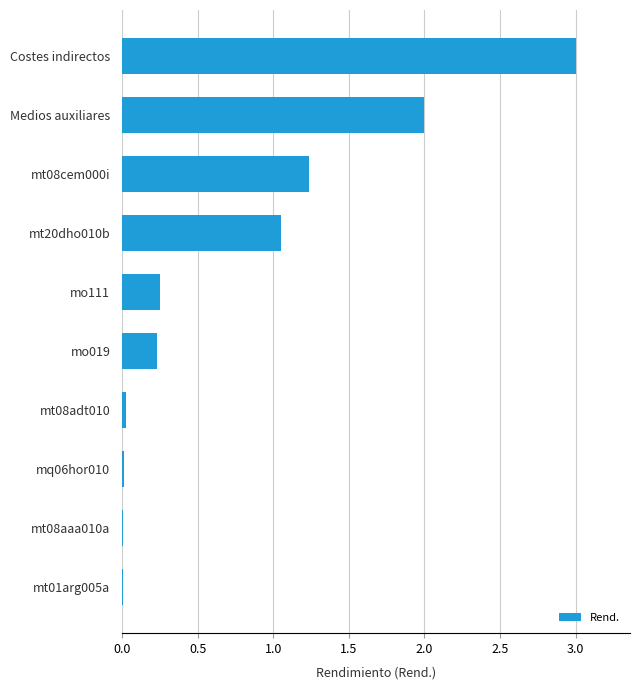

Read the value at Medios auxiliares.

2.0